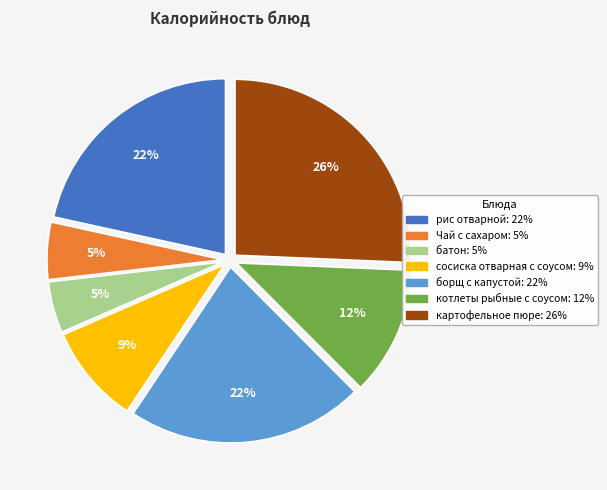

Which category has the biggest portion of the pie?

картофельное пюре